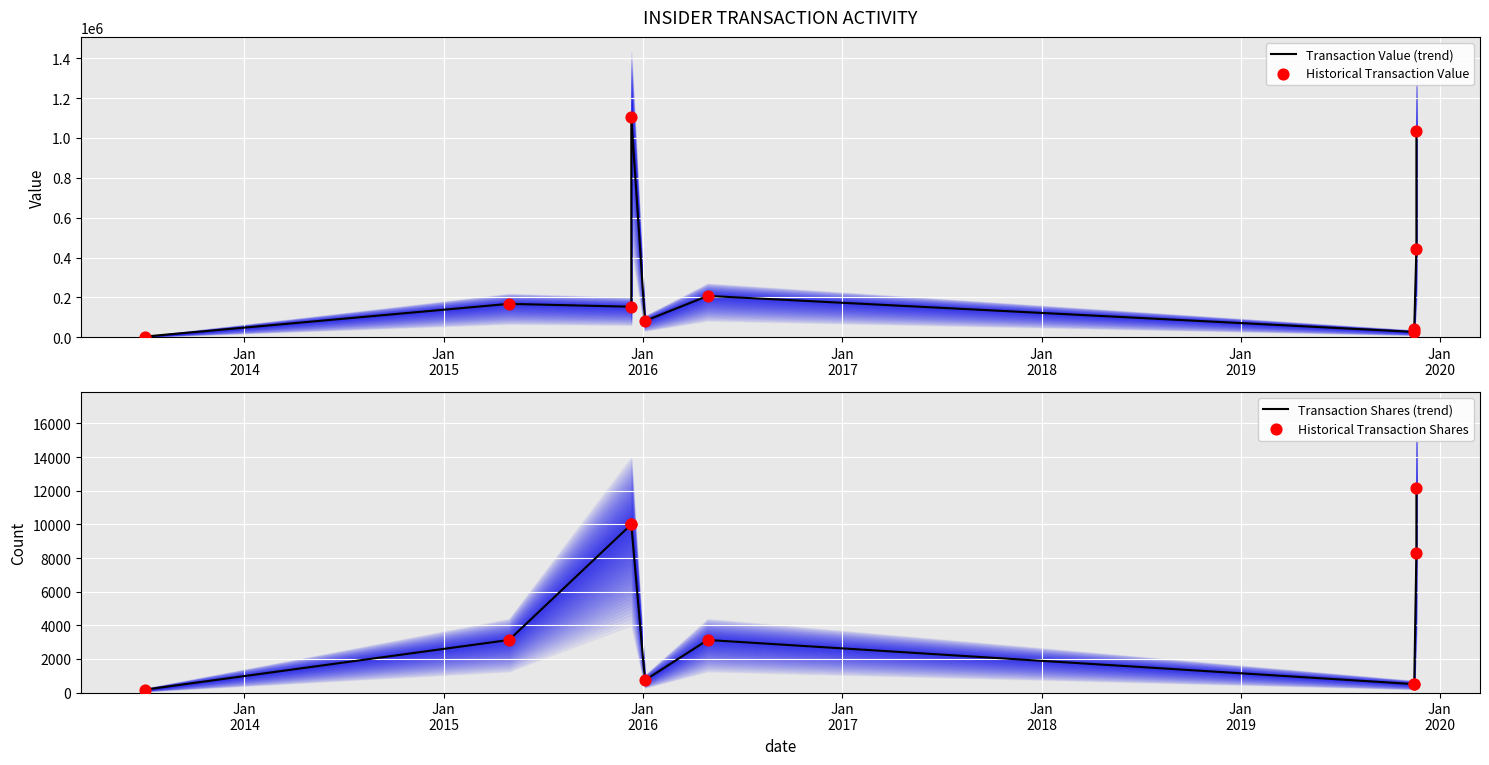

Which series has the largest Y range (max minus min)?

Transaction Value (trend)